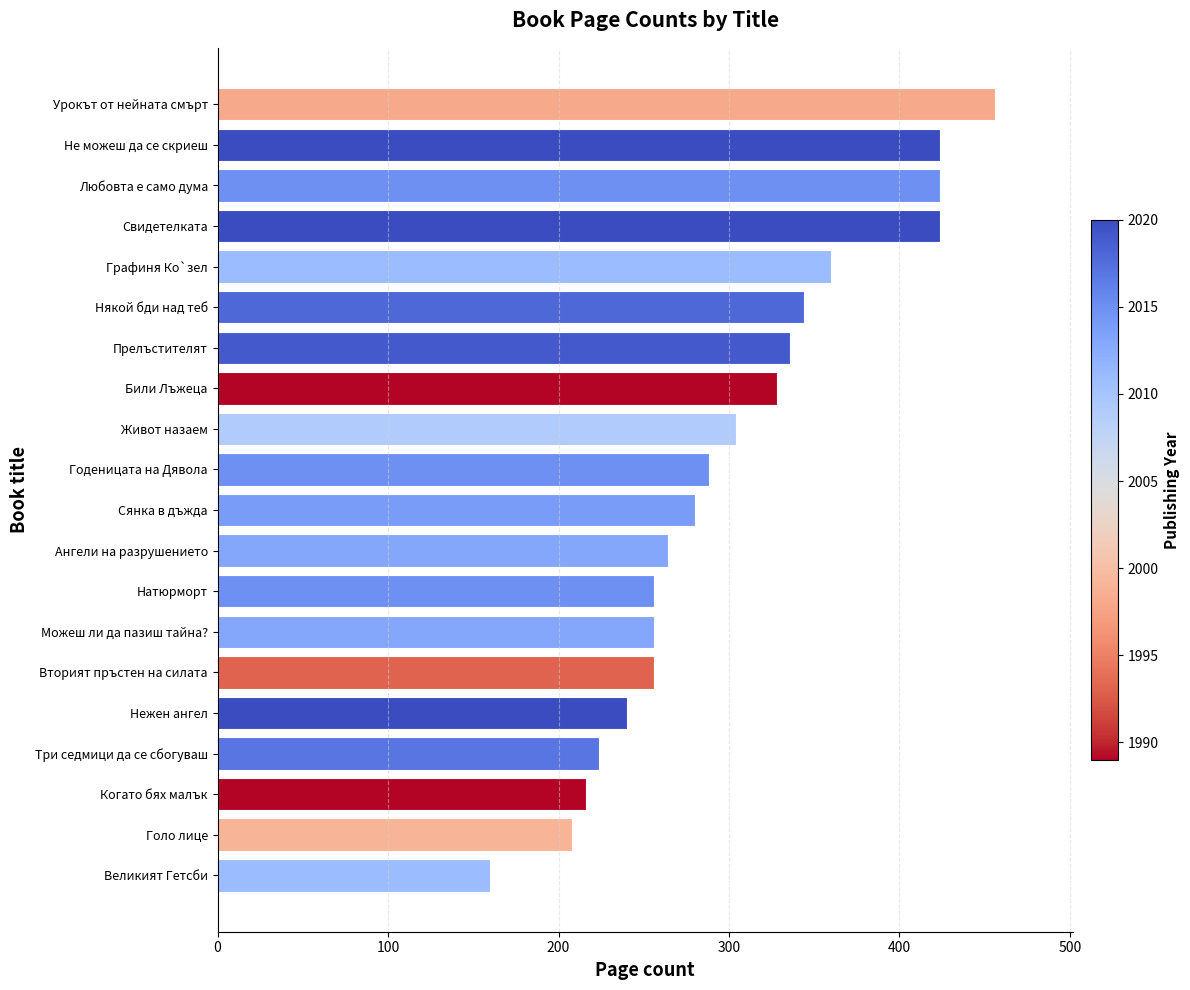

Reading bottom to top, list all the values displayed in this chart.

160	208	216	224	240	256	256	256	264	280	288	304	328	336	344	360	424	424	424	456